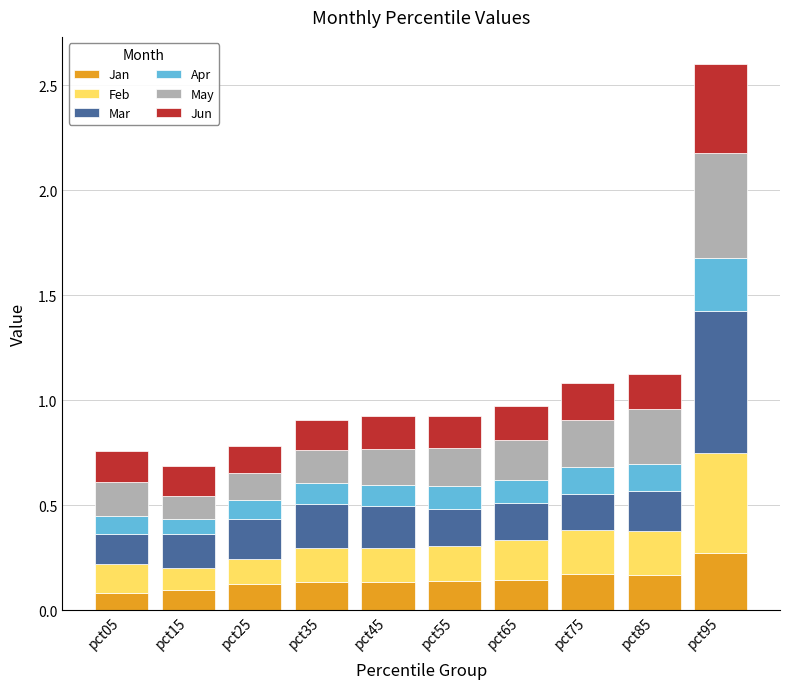

At which category is the sum across all series the highest?

pct95